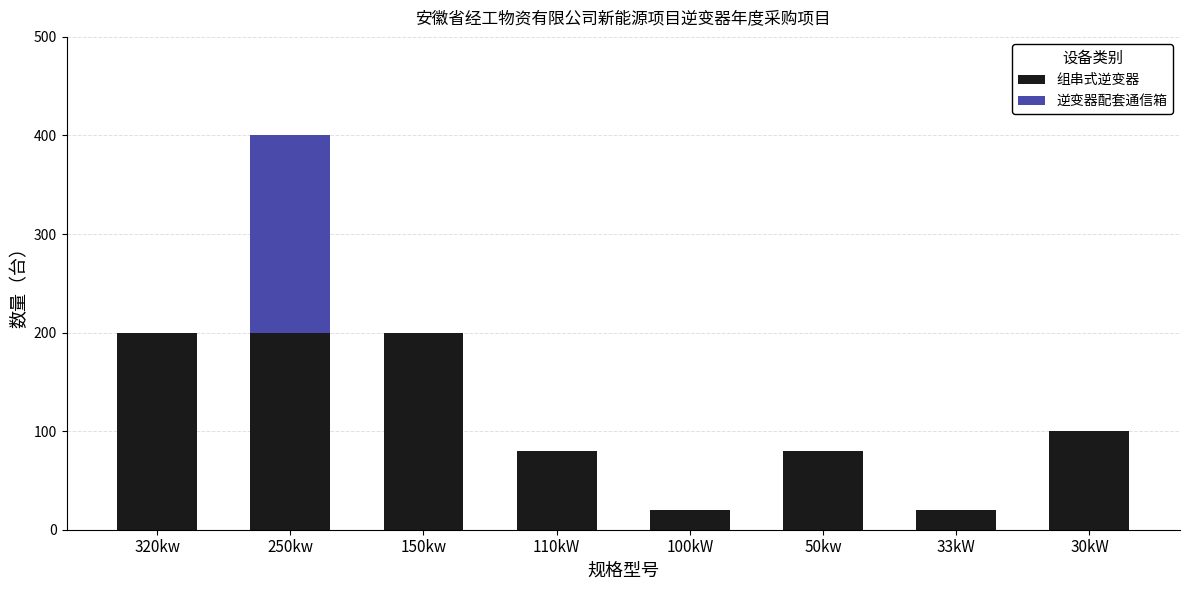

Count the number of data series in this chart.

2